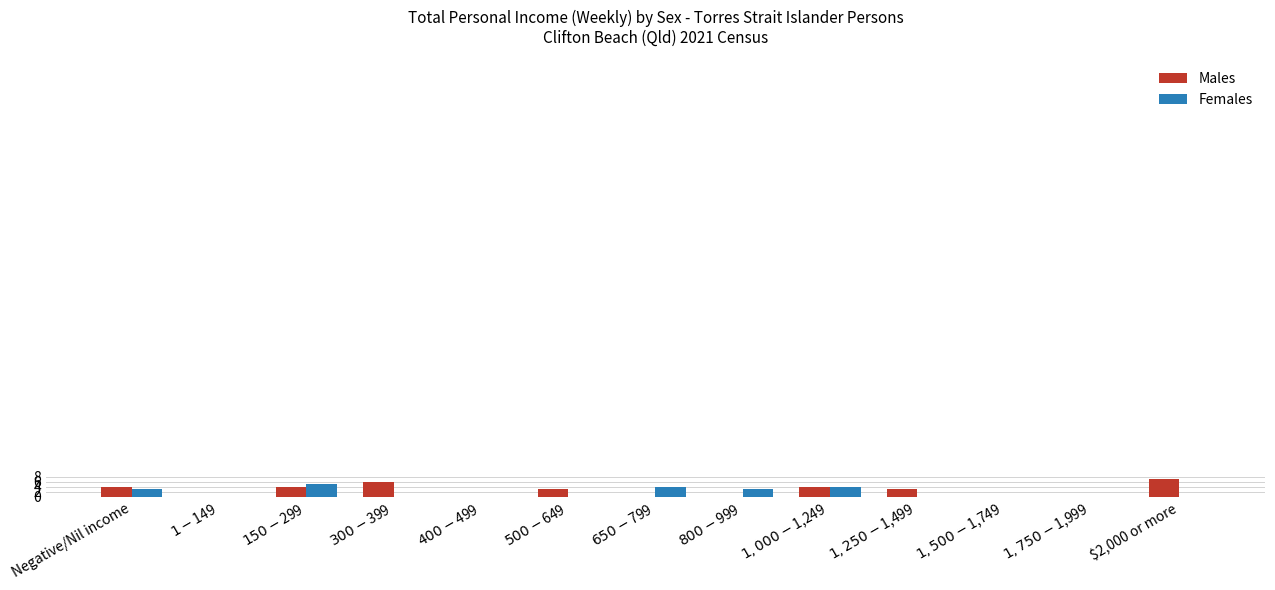

What is the maximum value for Females?

5